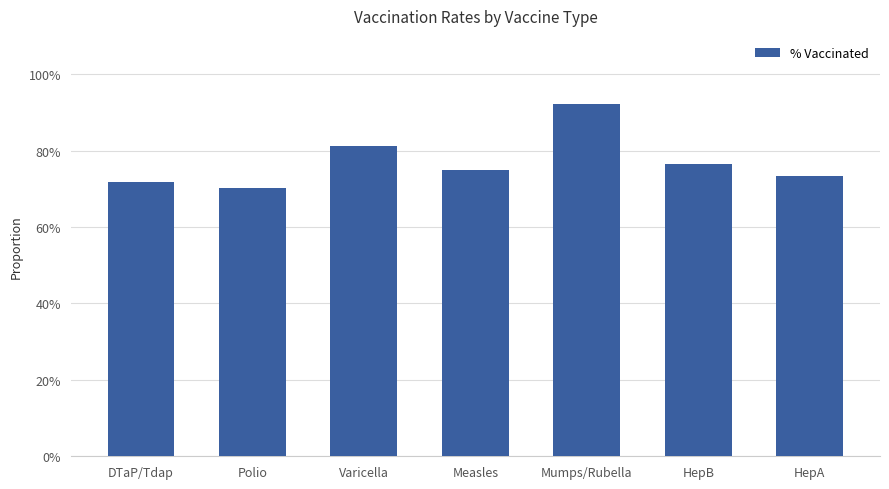

The chart shows a value of 0.7 at HepA. True or false?

True